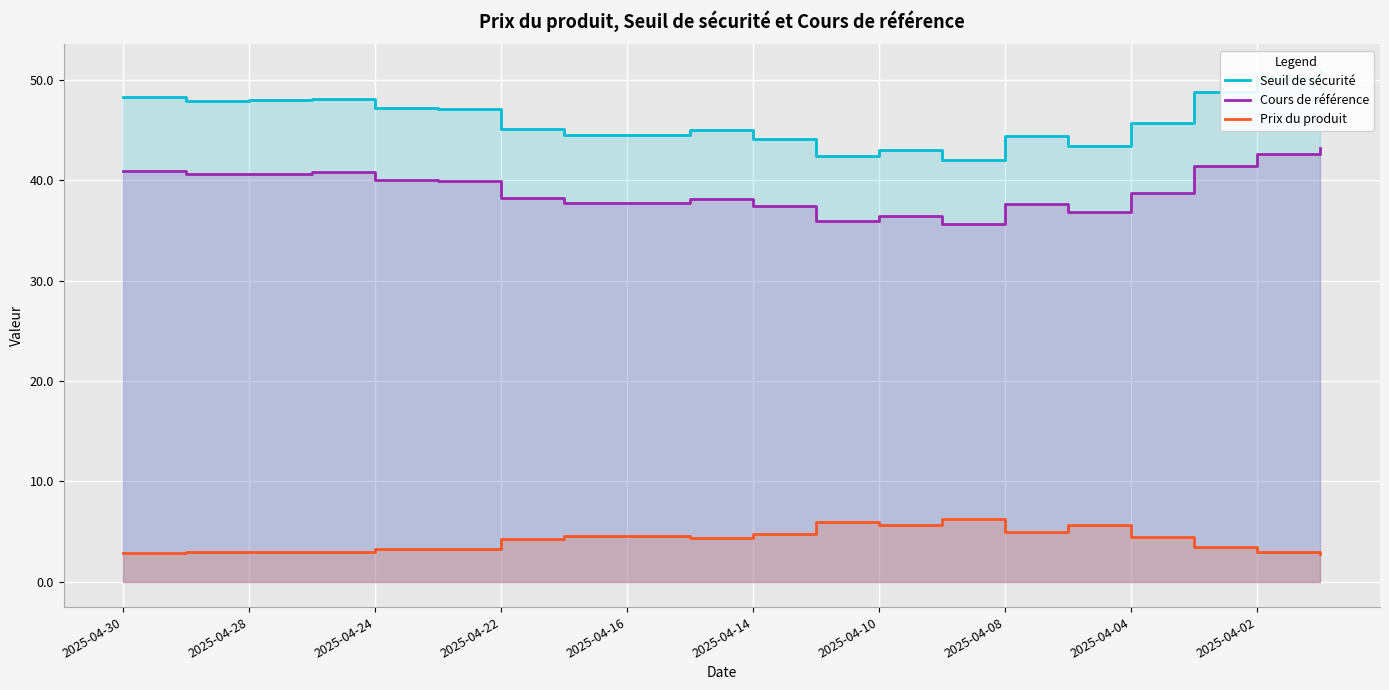

At 2025-04-04, list the series in order from largest to smallest.

Seuil de sécurité, Cours de référence, Prix du produit